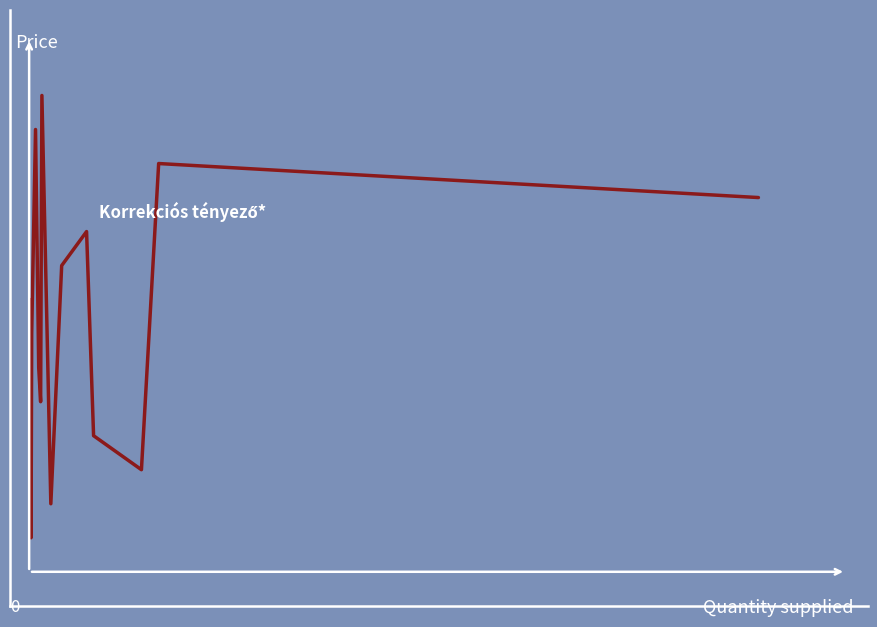

Reading left to right, what are all the values shown in this chart?

8	1	7	13	6	5	14	2	9	10	4	3	12	11